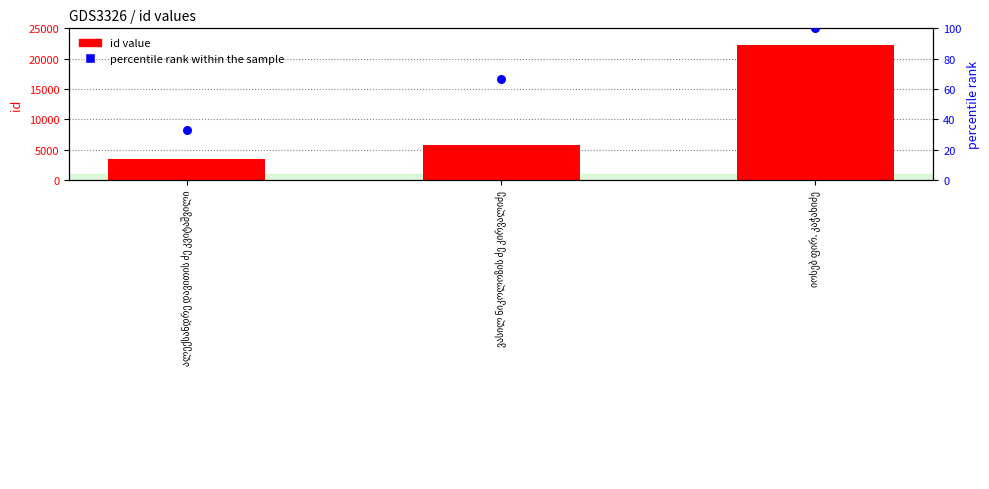

What are all the series names shown in the legend?

id value, percentile rank within the sample